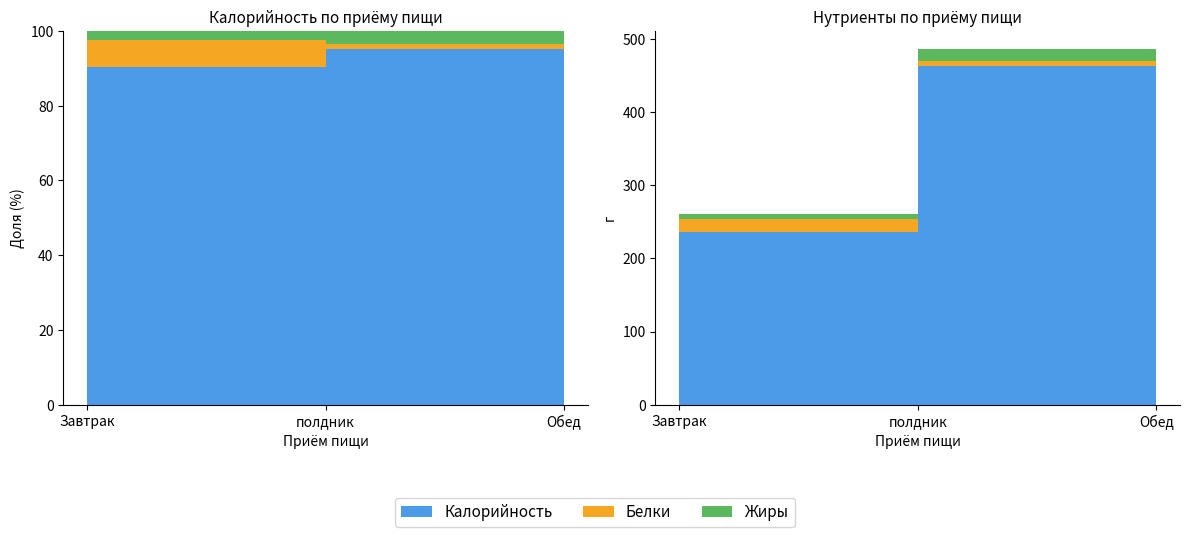

Reading left to right, what are all the values shown in this chart?

Калорийность: 236.0	463.0	165.0
Белки: 18.5	7.0	11.3
Жиры: 6.4	17.0	5.3